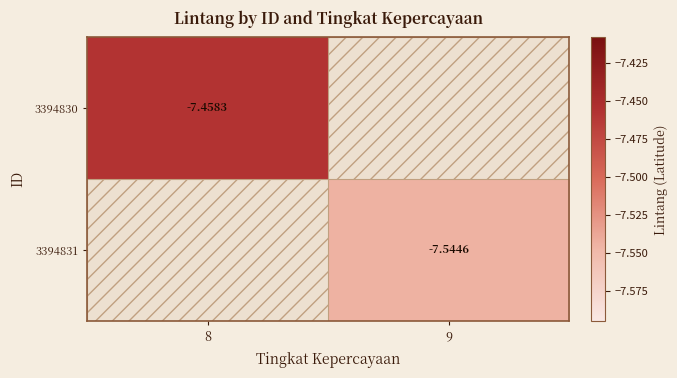

Is the value of 3394831 at 9 greater than the value of 3394830 at 8?

No